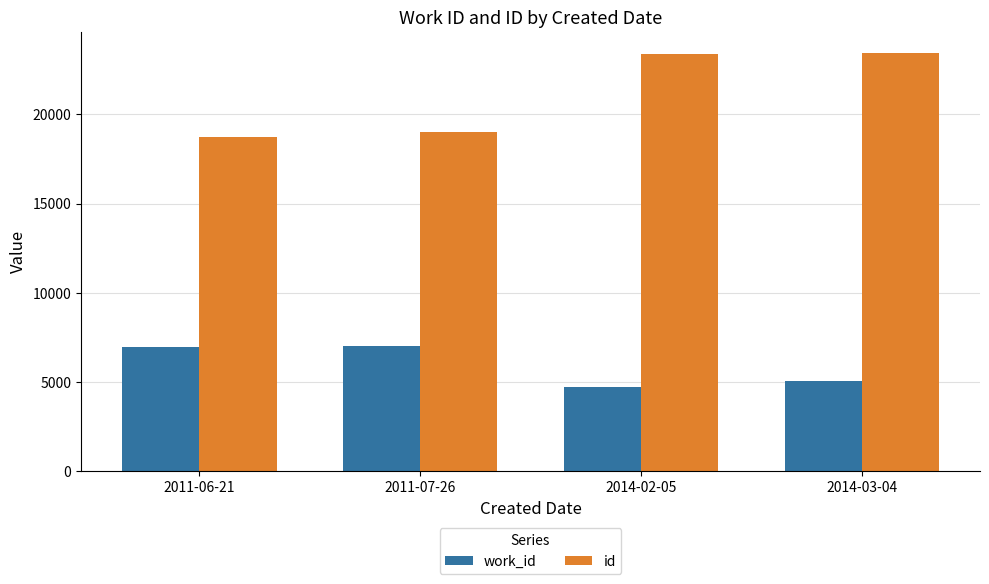

How many bars are there in total?

8